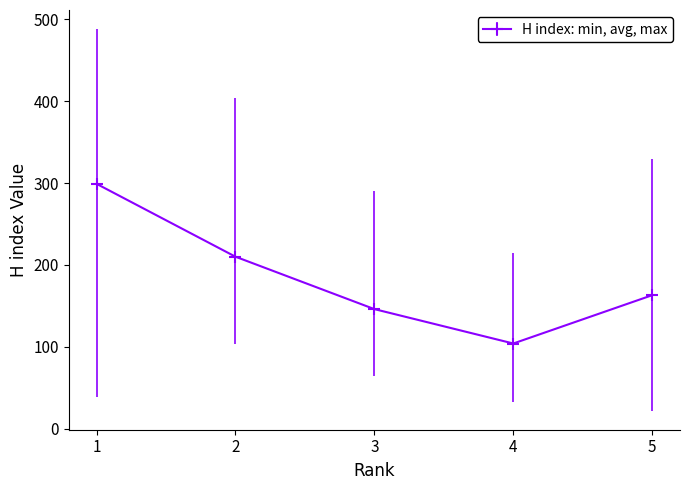

Is it true that the value at 5 is 277?

False